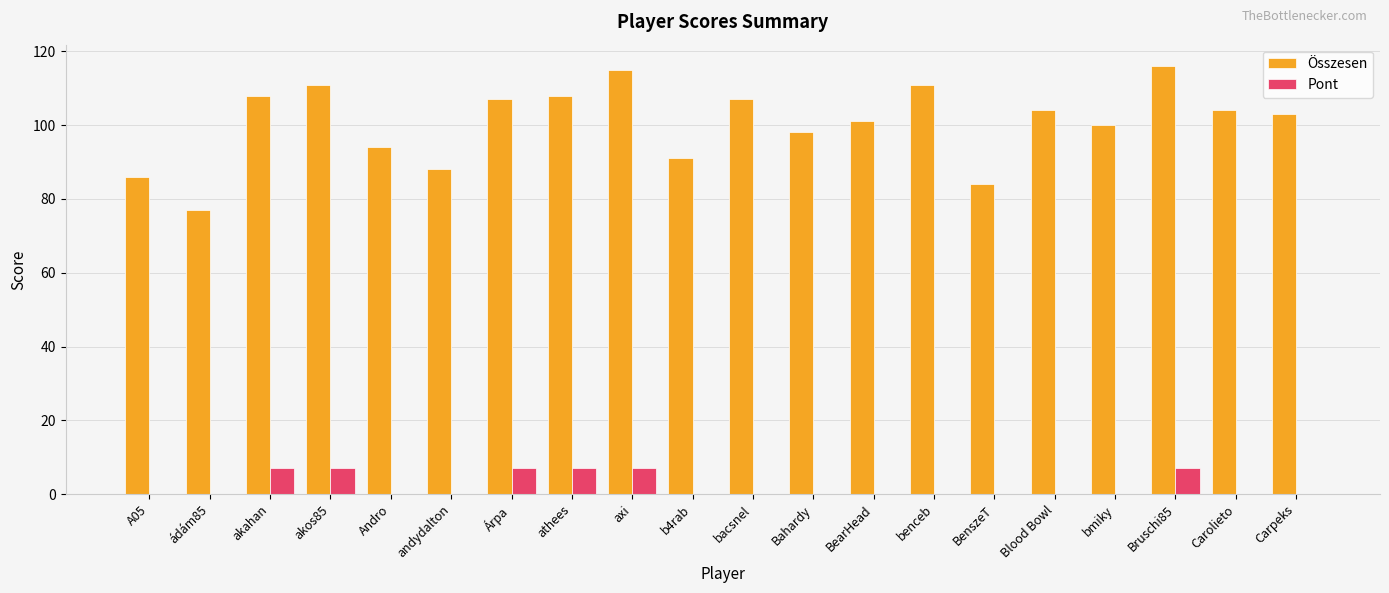

What are all the series names shown in the legend?

Összesen, Pont